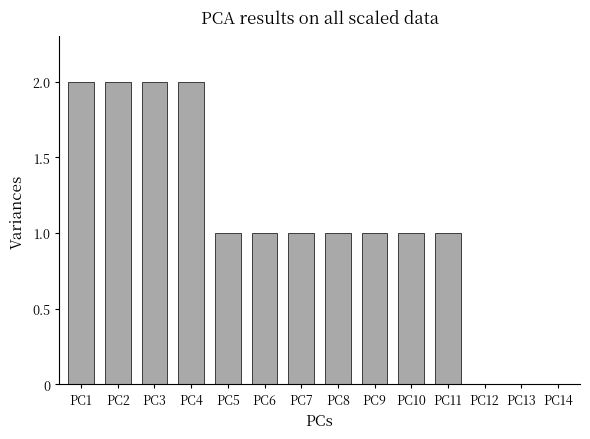

Reading left to right, what are all the values shown in this chart?

PC1=2	PC2=2	PC3=2	PC4=2	PC5=1	PC6=1	PC7=1	PC8=1	PC9=1	PC10=1	PC11=1	PC12=0	PC13=0	PC14=0